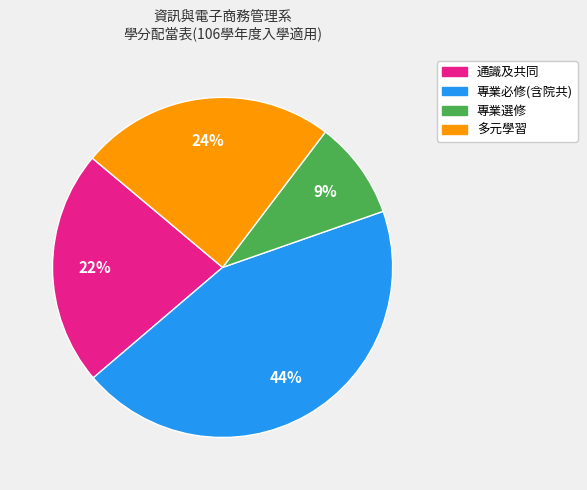

Which has a higher value, 多元學習 or 專業選修?

多元學習